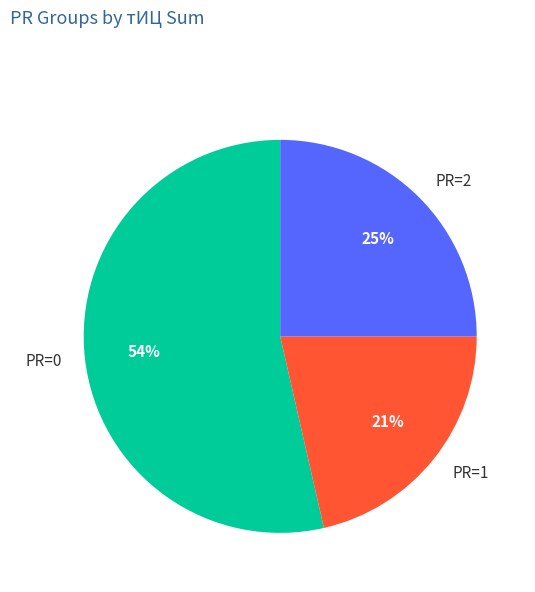

What is the smallest slice in the pie chart?

PR=1